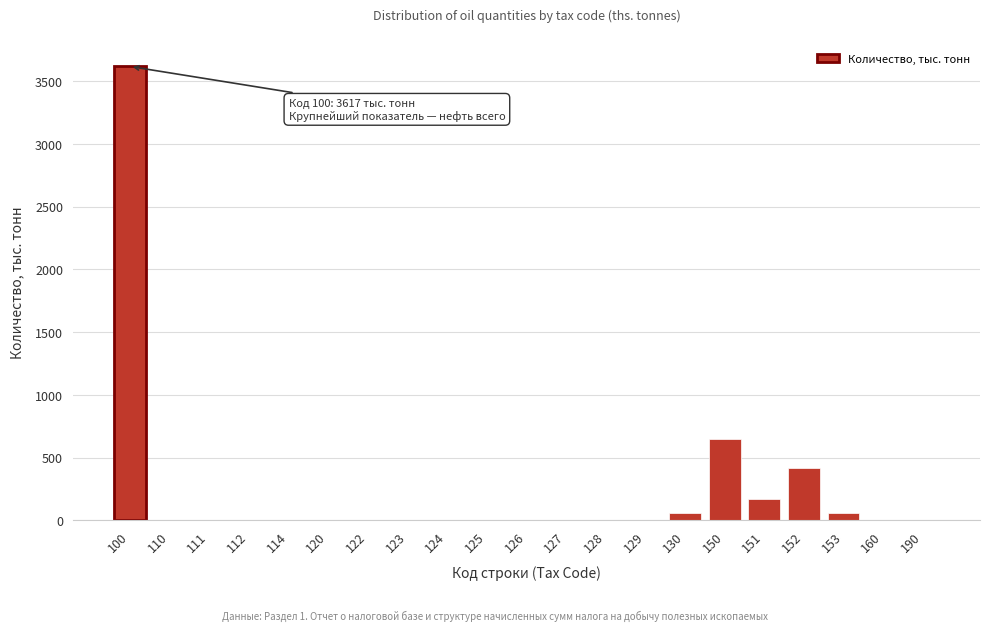

What is the greatest value displayed?

3617